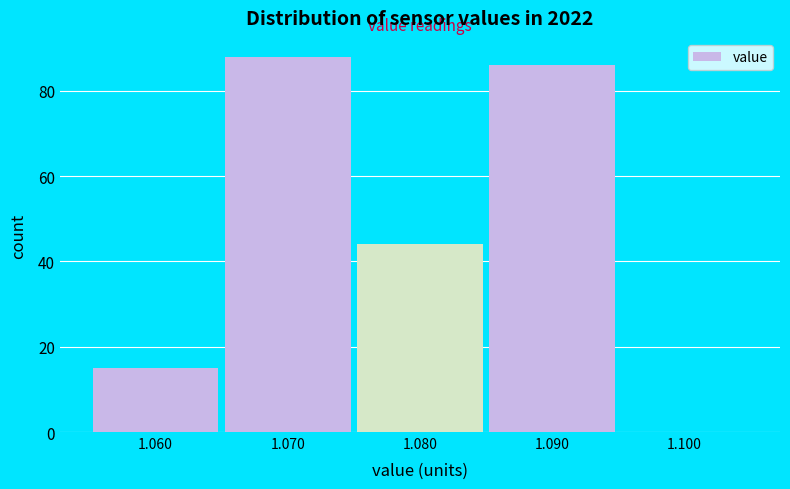

What is the height of the bar covering 1.085 to 1.095 on the x-axis? The values are not printed on the chart, so give them approximately, as read against the axis.

86